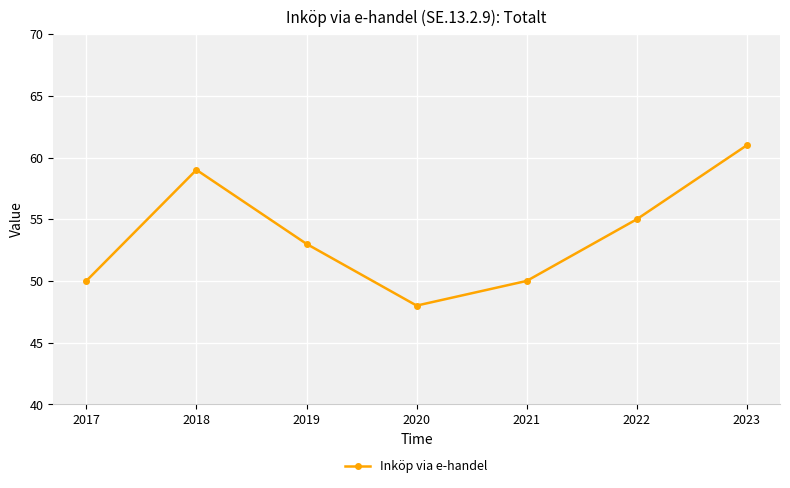

Approximately how many times larger is the value at 2018 compared to 2017?

1.2